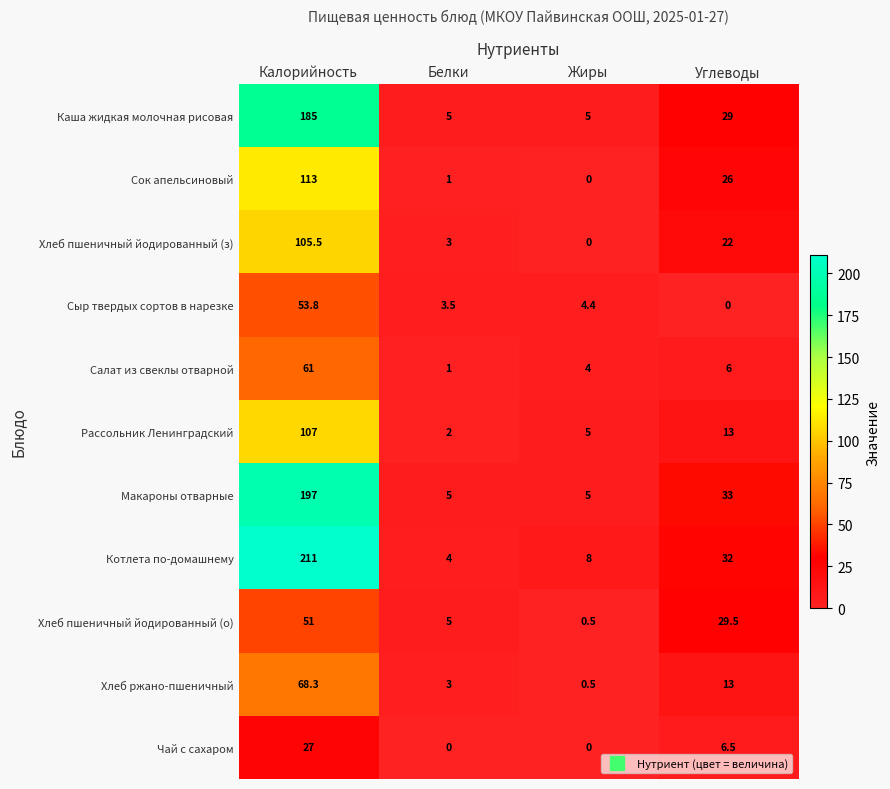

List the series in order of their peak value, highest first.

Котлета по-домашнему, Макароны отварные, Каша жидкая молочная рисовая, Сок апельсиновый, Рассольник Ленинградский, Хлеб пшеничный йодированный (з), Хлеб ржано-пшеничный, Салат из свеклы отварной, Сыр твердых сортов в нарезке, Хлеб пшеничный йодированный (о), Чай с сахаром